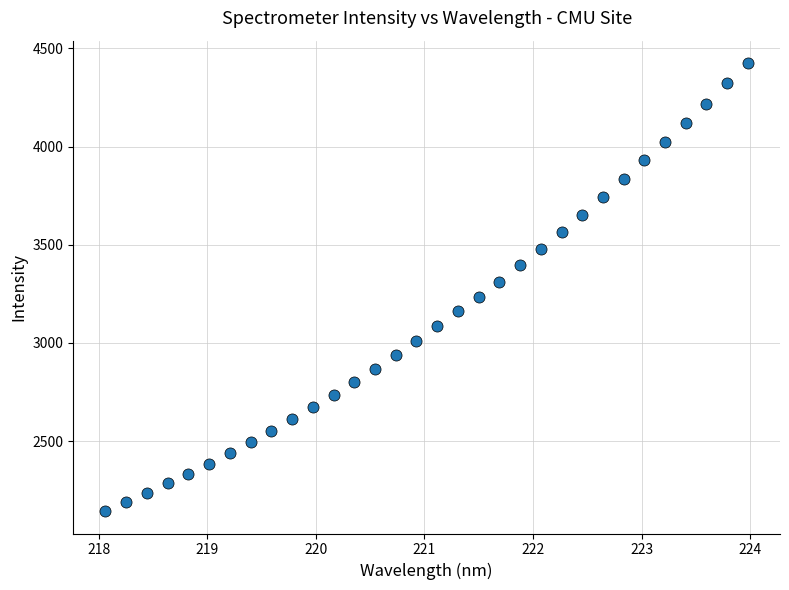

What is the range of Y values (max minus min)?

2281.4